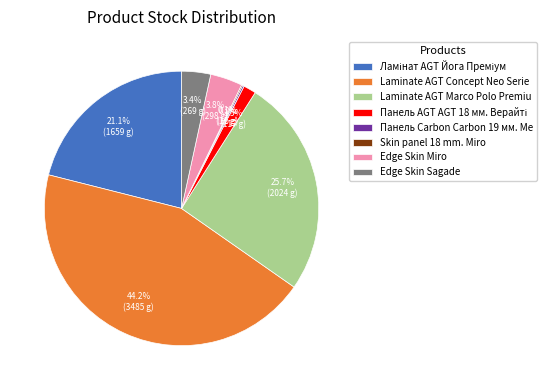

Which category has the biggest portion of the pie?

Laminate AGT Concept Neo Serie